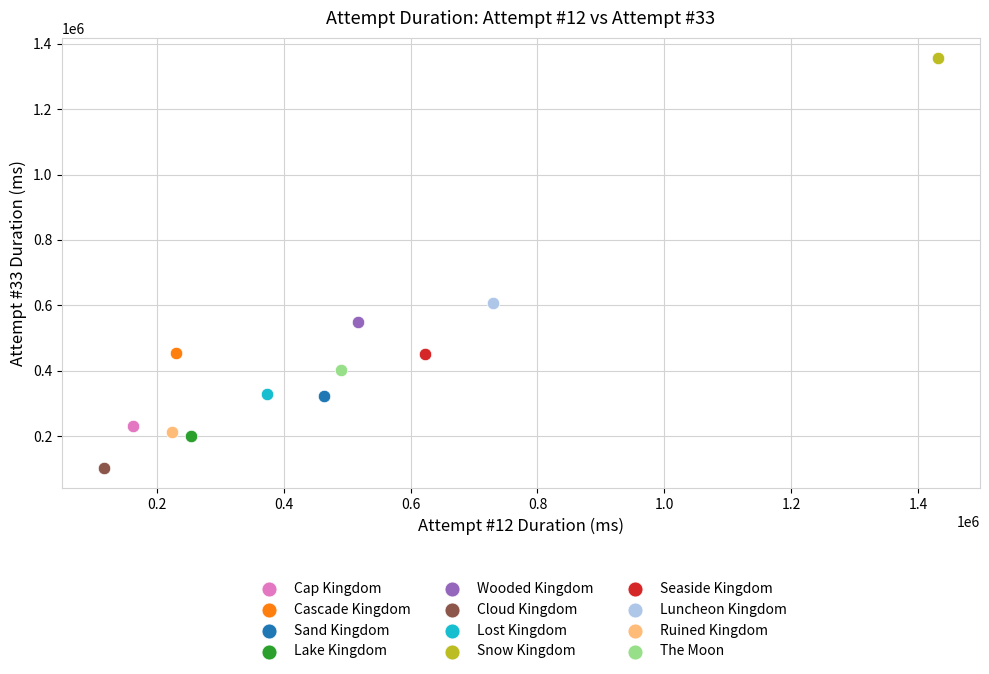

Which series contains the highest Y value?

Snow Kingdom